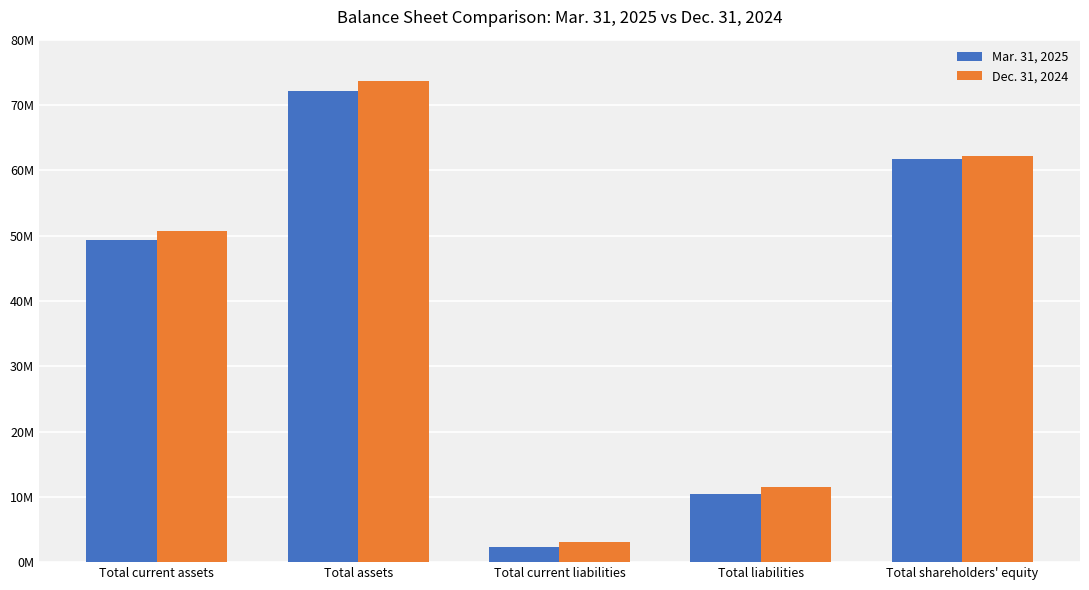

Which category has the lowest value in the Mar. 31, 2025 series?

Total current liabilities